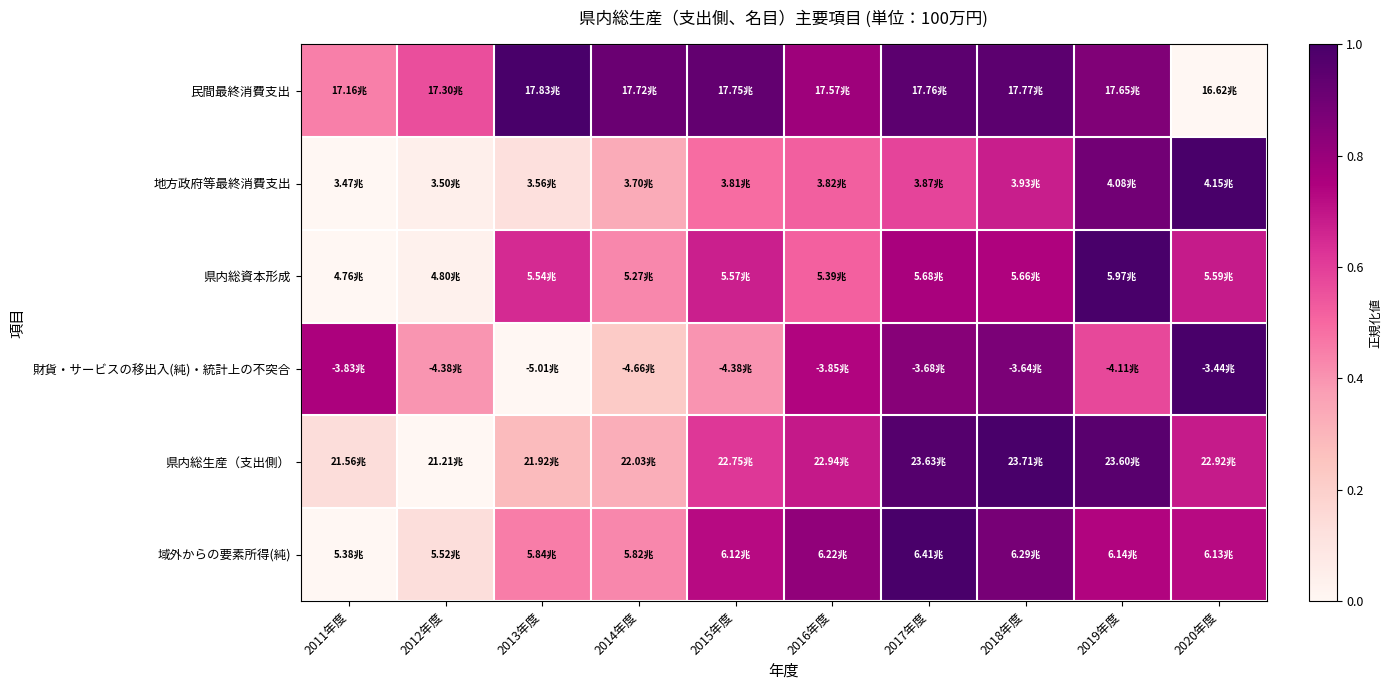

Which label corresponds to the smallest value in the chart?

2020年度